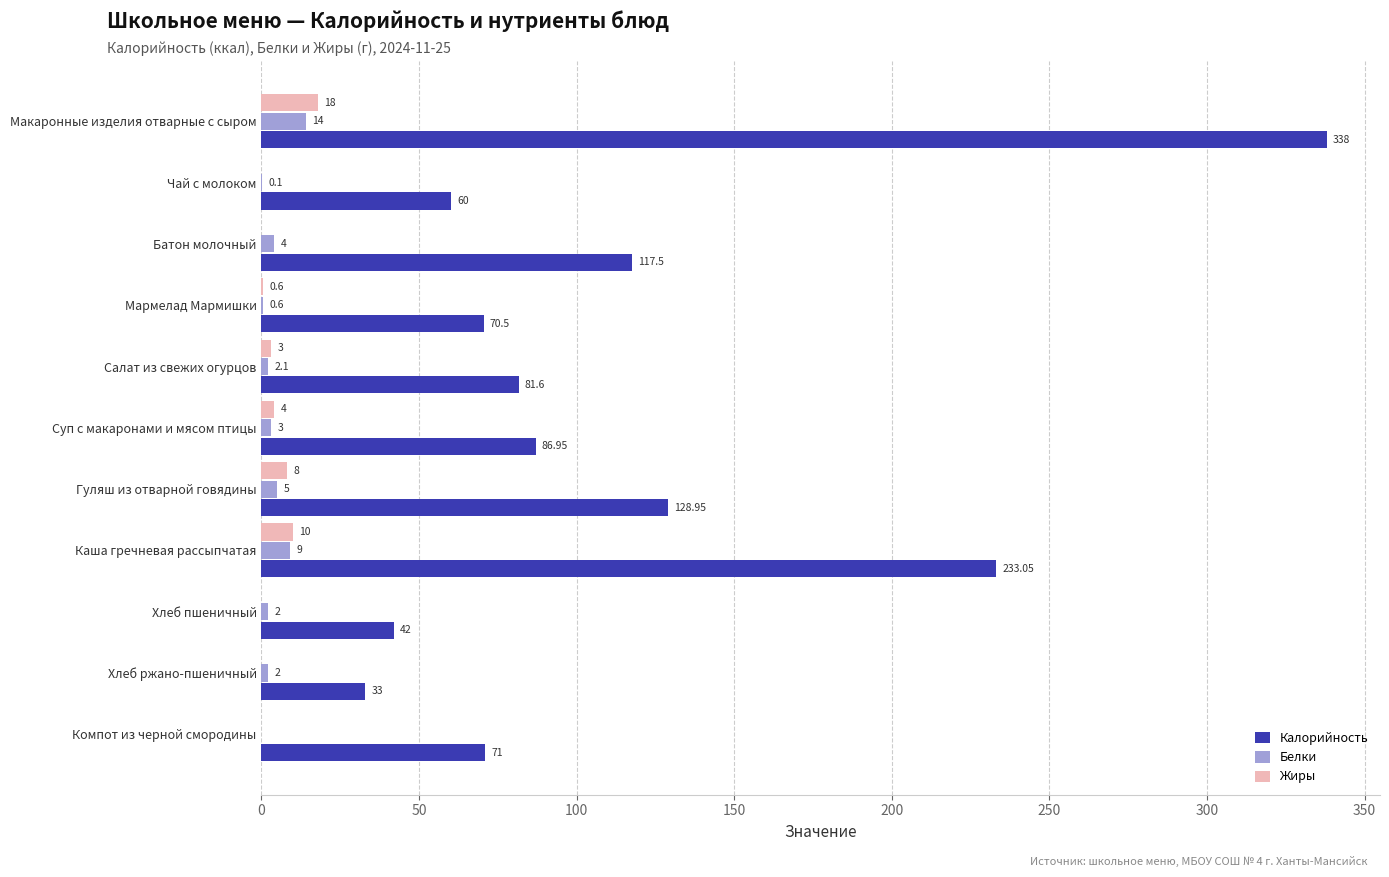

At which label is Белки closest to 7?

Гуляш из отварной говядины